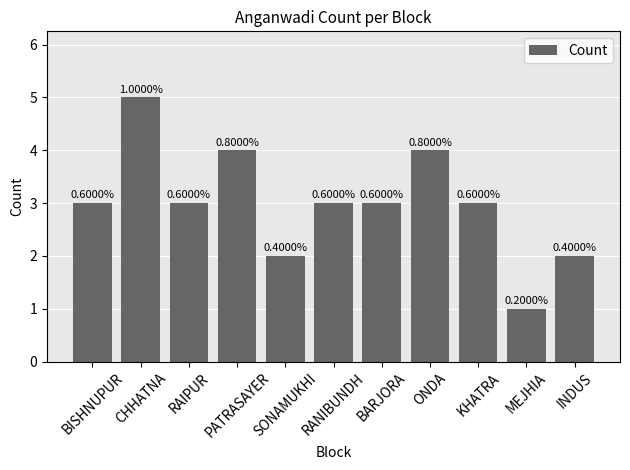

Where does the data first go above 3?

CHHATNA